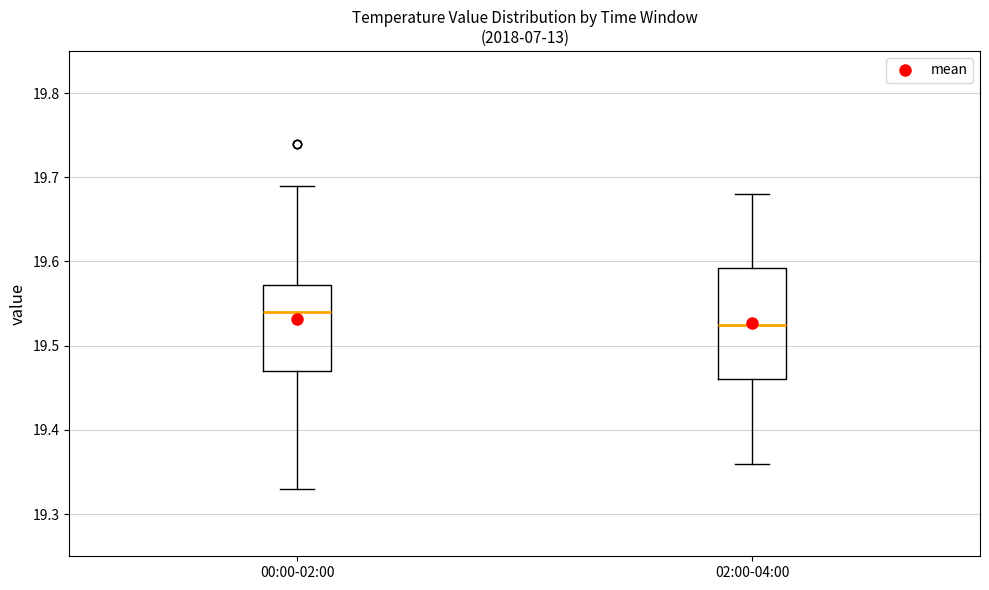

Reading left to right, read every box against the y-axis: the position of its median line, the range the box covers, and the ends of its whiskers. The values are not printed on the chart, so give them approximately, as read against the axis.

00:00-02:00: median 19.54, box 19.47 to 19.57, whiskers 19.33 to 19.69
02:00-04:00: median 19.53, box 19.46 to 19.59, whiskers 19.36 to 19.68